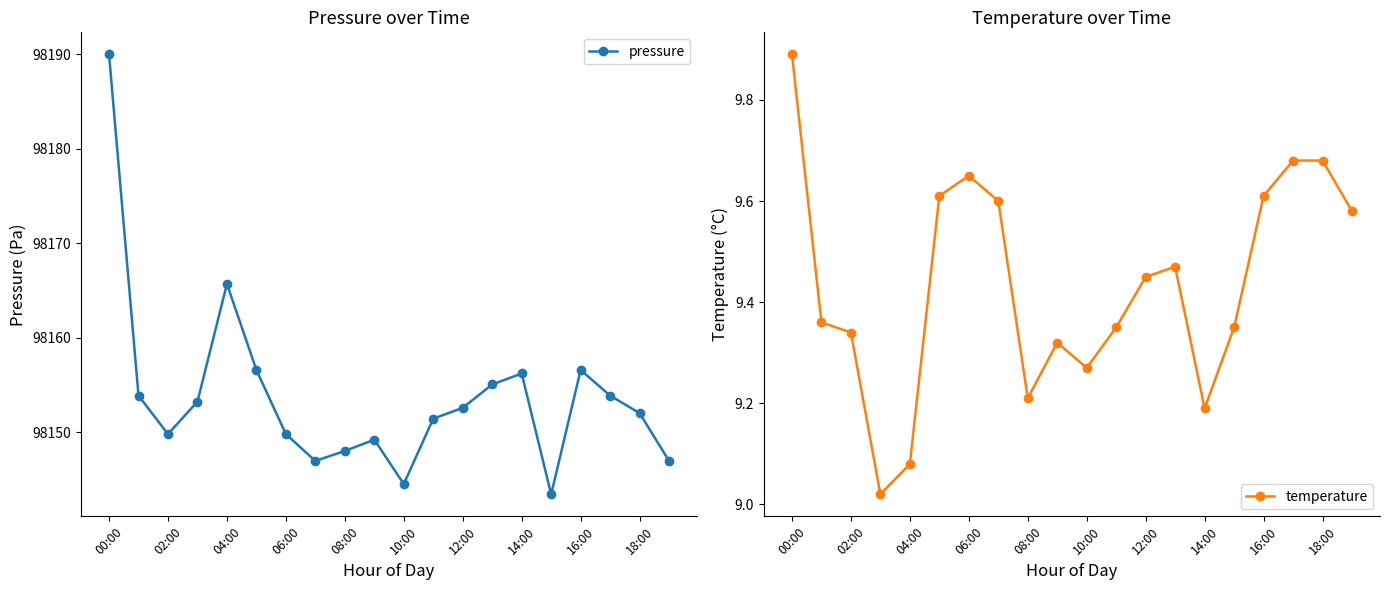

List the series in order of their overall mean, highest first.

pressure, temperature